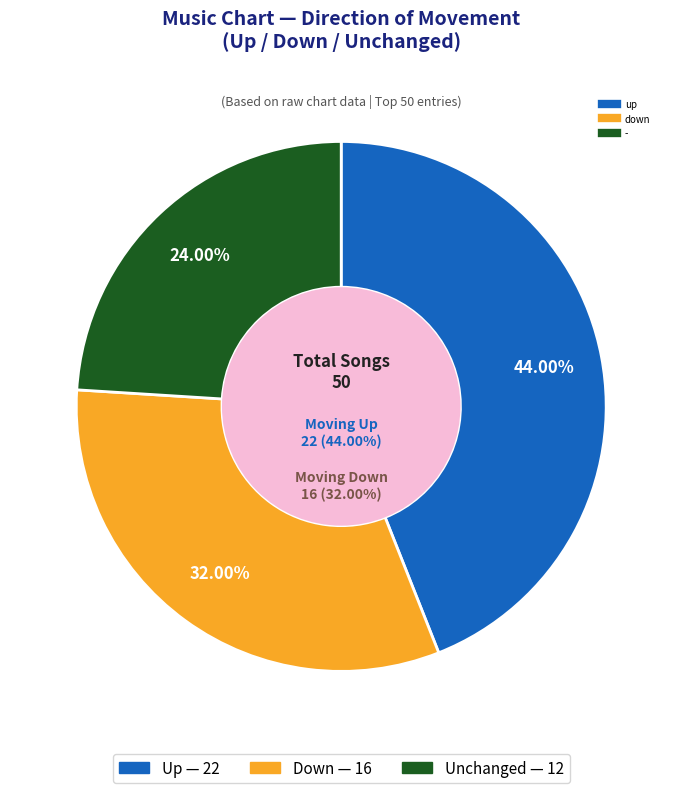

Is there a majority slice in this chart?

No